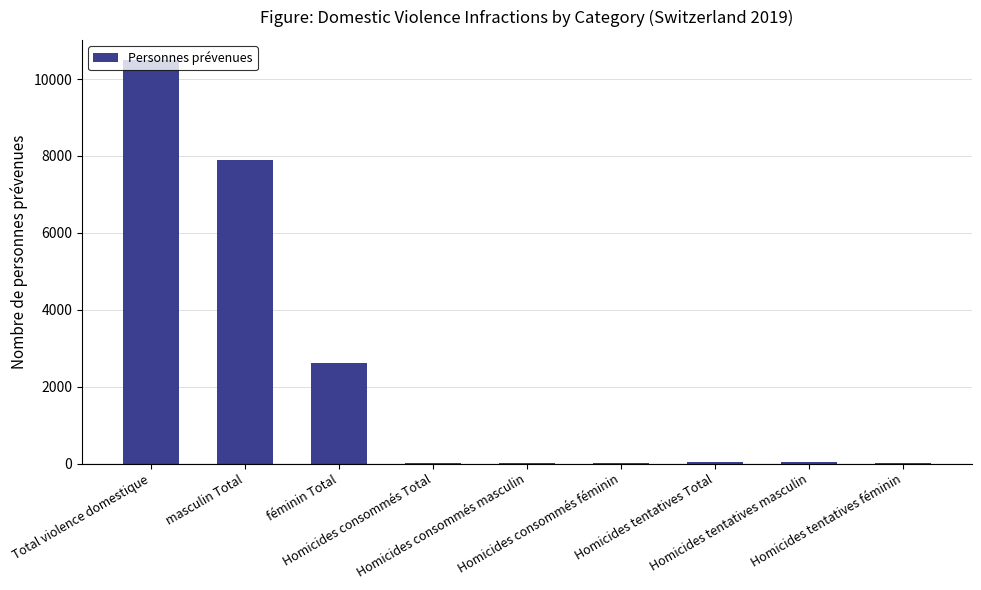

Approximately how many times larger is the value at Homicides consommés Total compared to Homicides tentatives masculin?

0.8